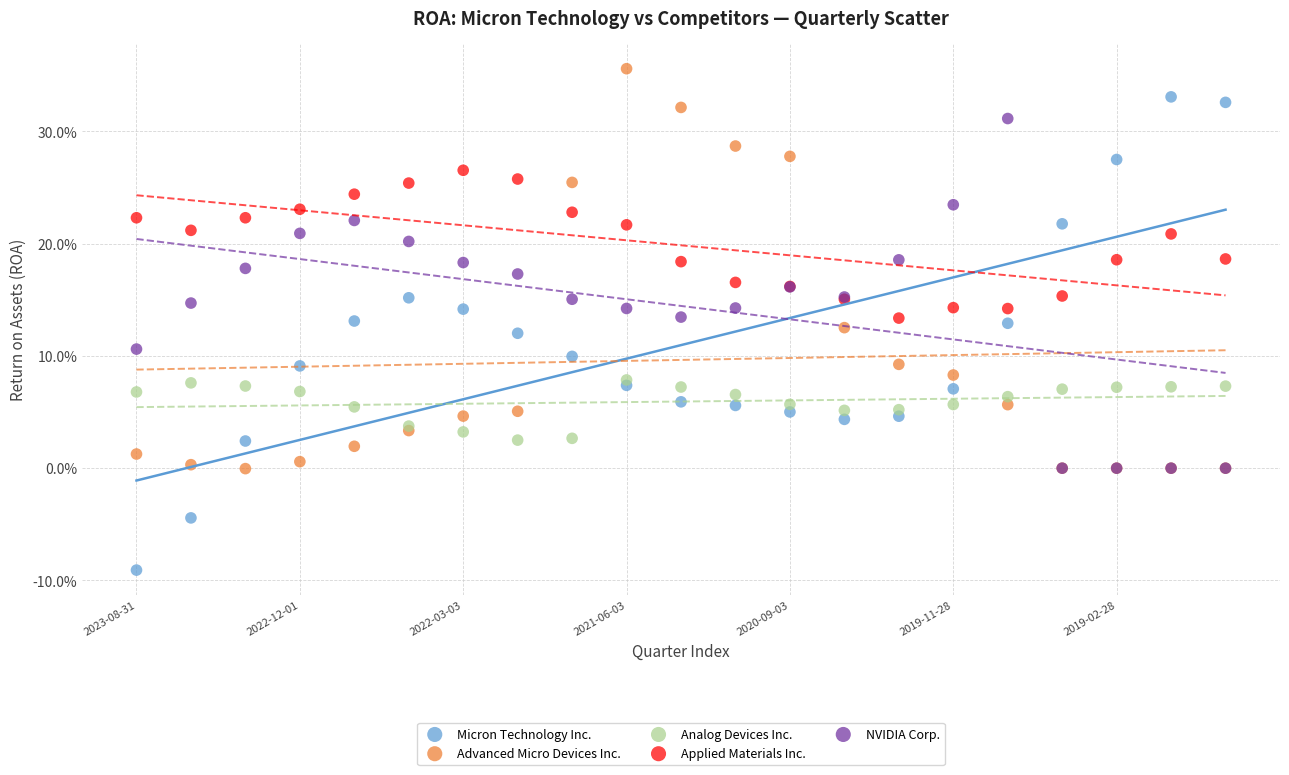

Which series contains the highest Y value?

Advanced Micro Devices Inc.